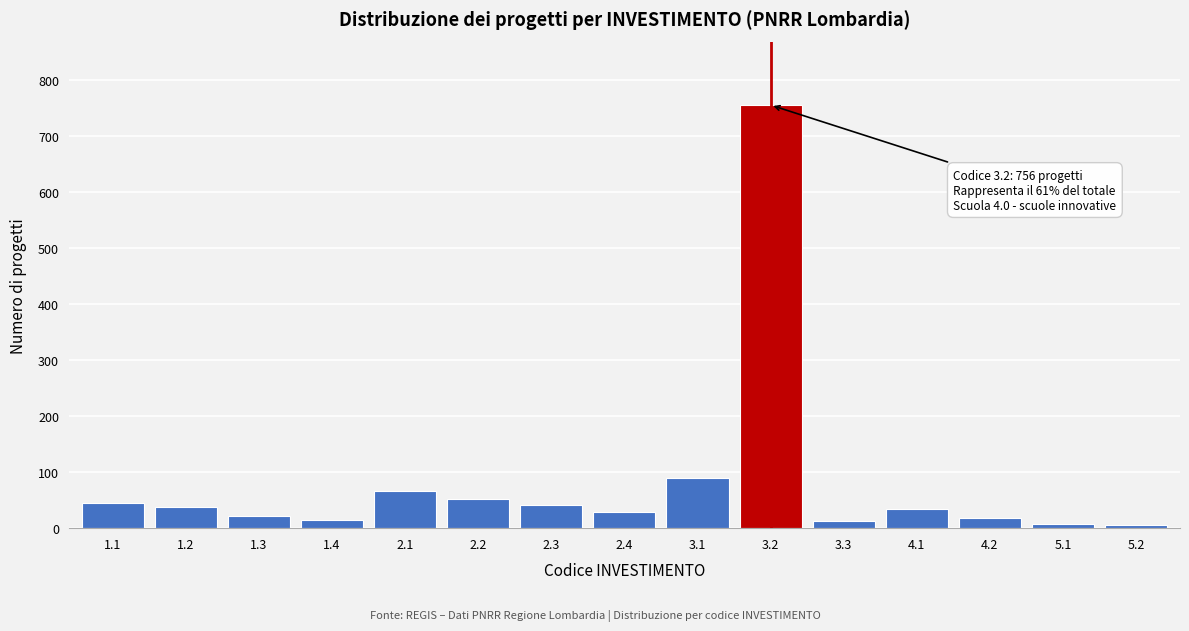

What is the sum of all values?

1232